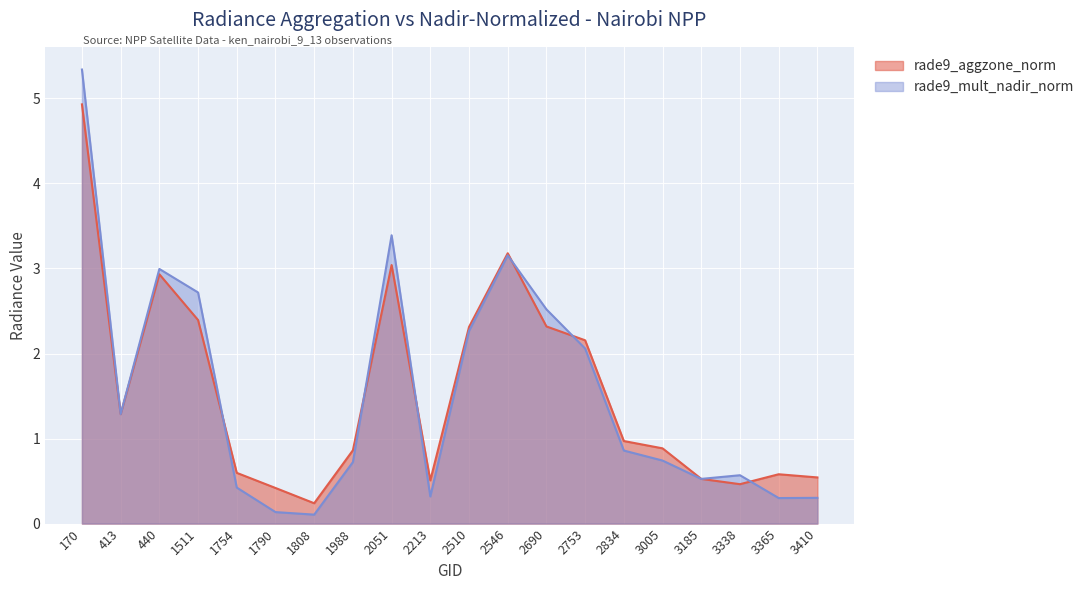

What is the sum of all rade9_mult_nadir_norm values?

30.7